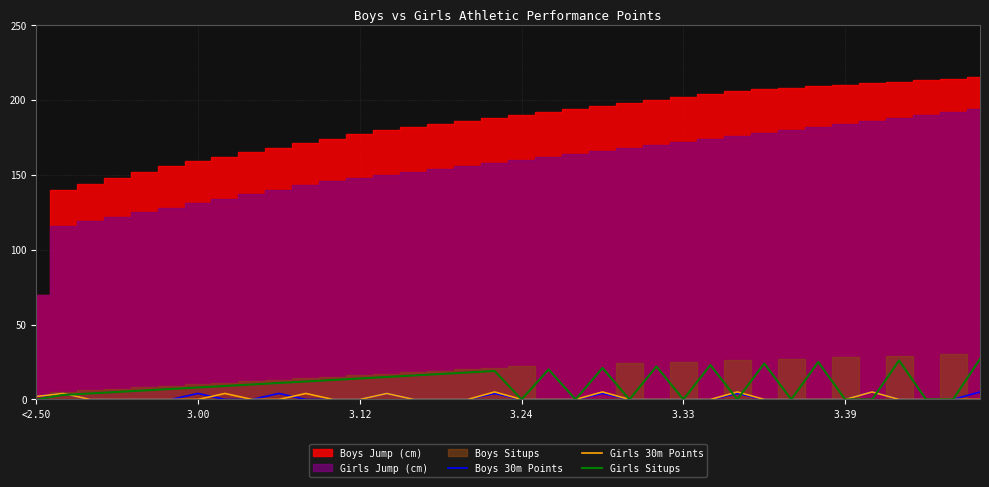

The value of Girls Situps at 3.24 is 0. True or false?

True